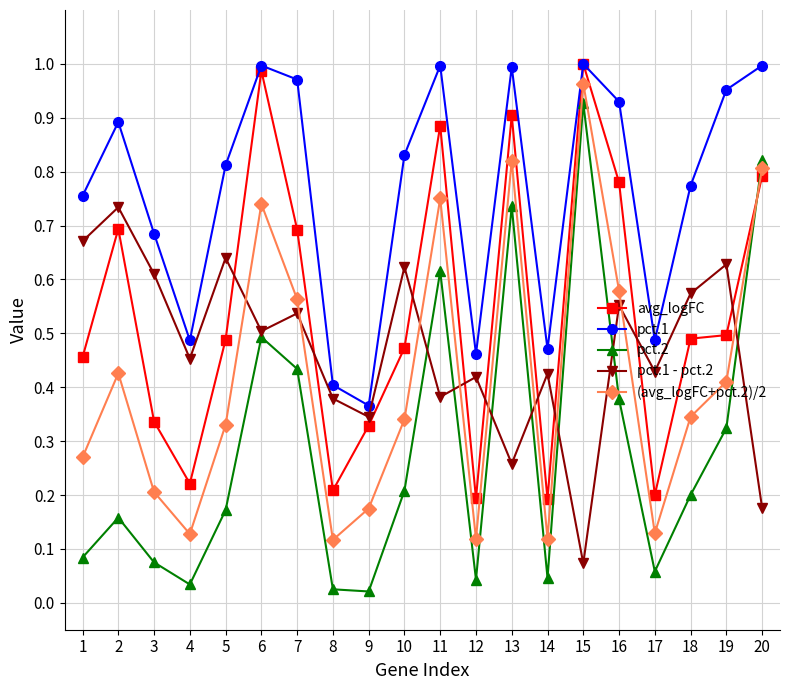

True or false: pct.2 has a value of 0.0 at 1.

False